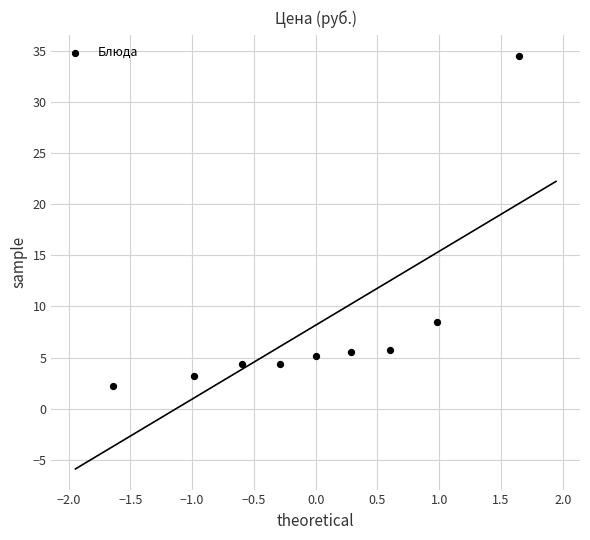

What is the range of X values (max minus min)?

3.3